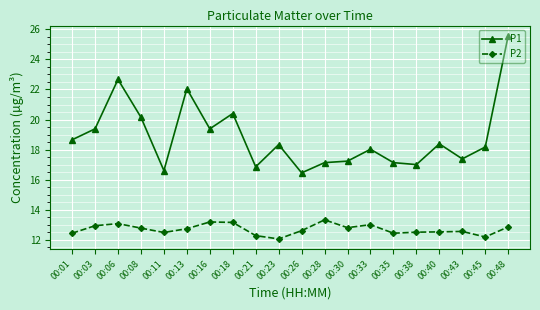

What is the difference between the maximum and minimum values in the P2 series?

1.3